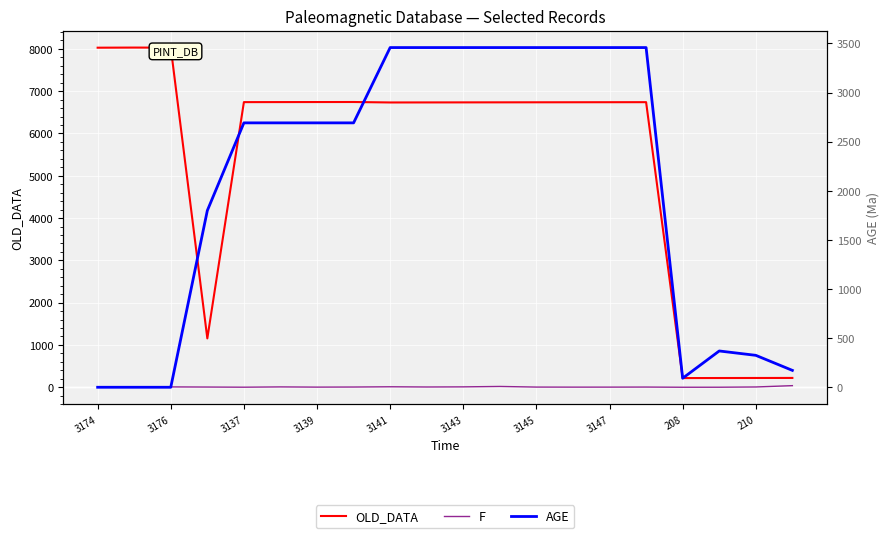

What is the label of the 17th point from the right?

3139